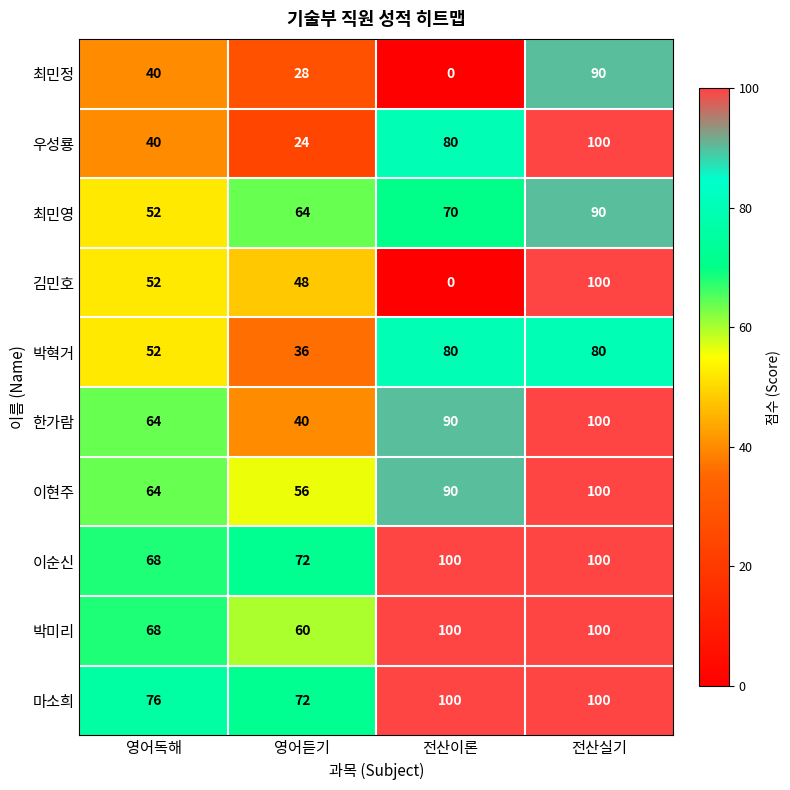

The value of 이현주 at 전산실기 is 63. True or false?

False